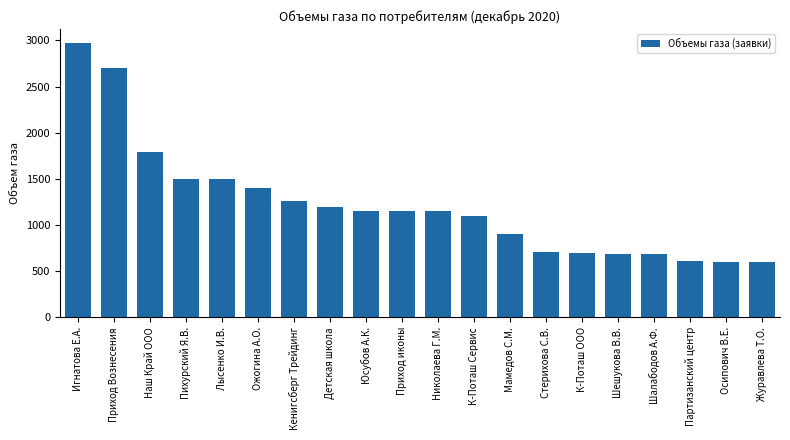

Which has a higher value, Партизанский центр or Шалабодов А.Ф.?

Шалабодов А.Ф.